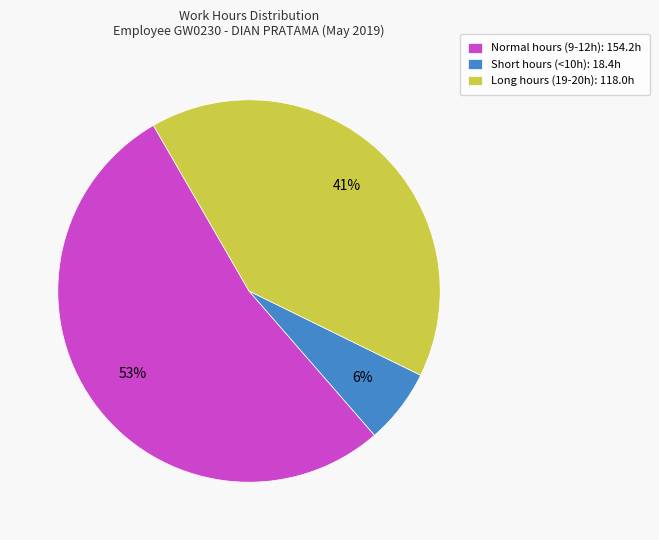

Which category has the biggest portion of the pie?

Normal hours (9-12h): 154.2h